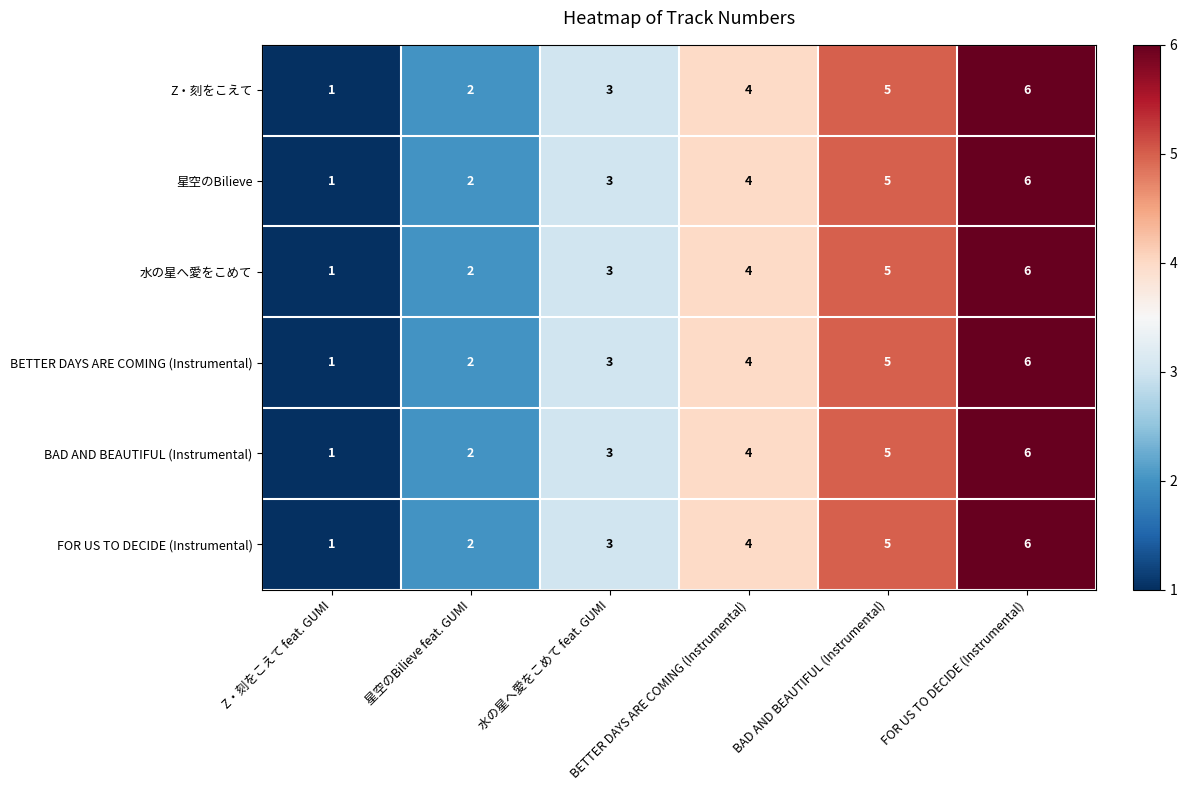

What is the maximum value shown in the chart?

6